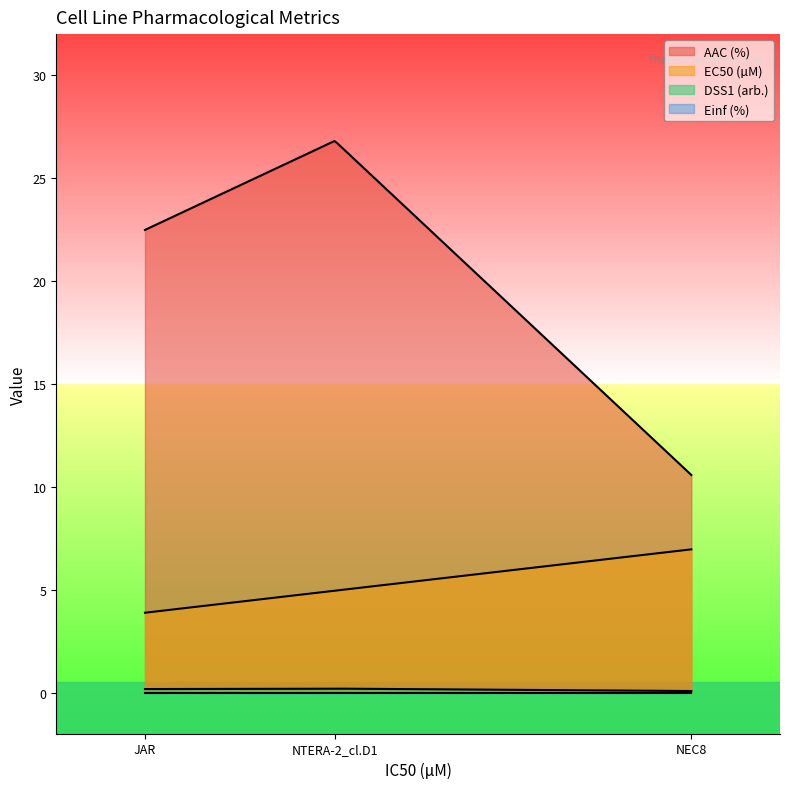

What is the total value across all series at JAR?

26.5